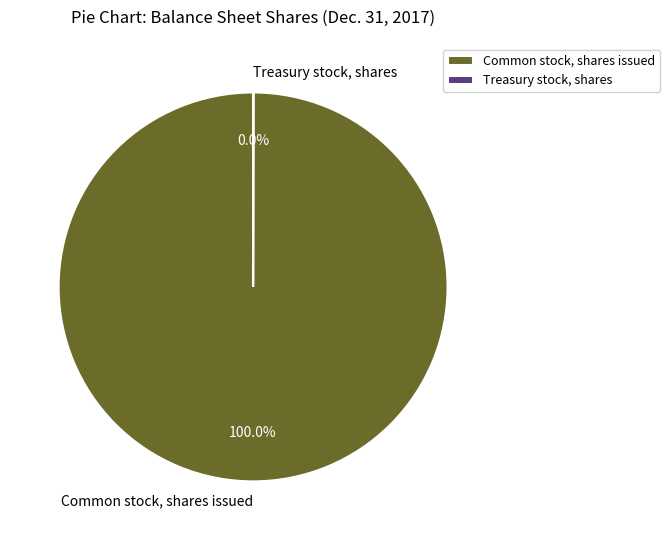

Which slice represents more than half of the pie?

Common stock, shares issued